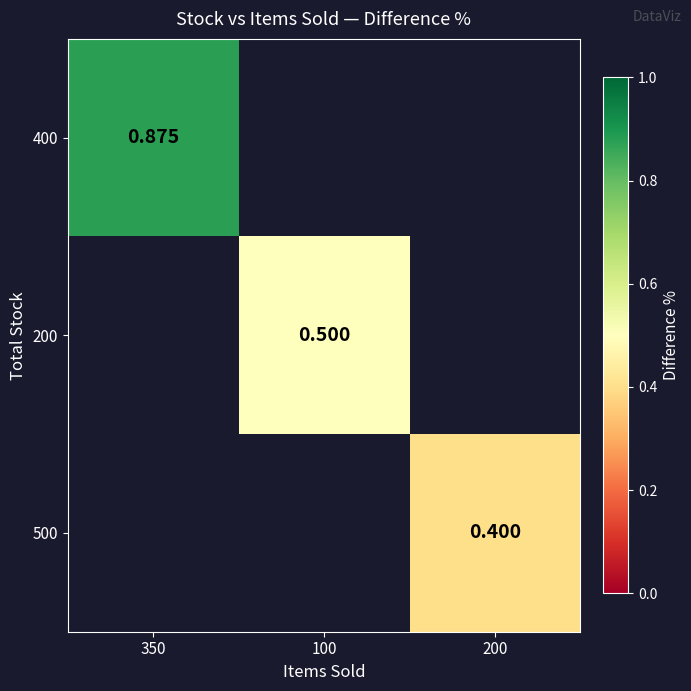

What is the greatest value displayed?

0.9